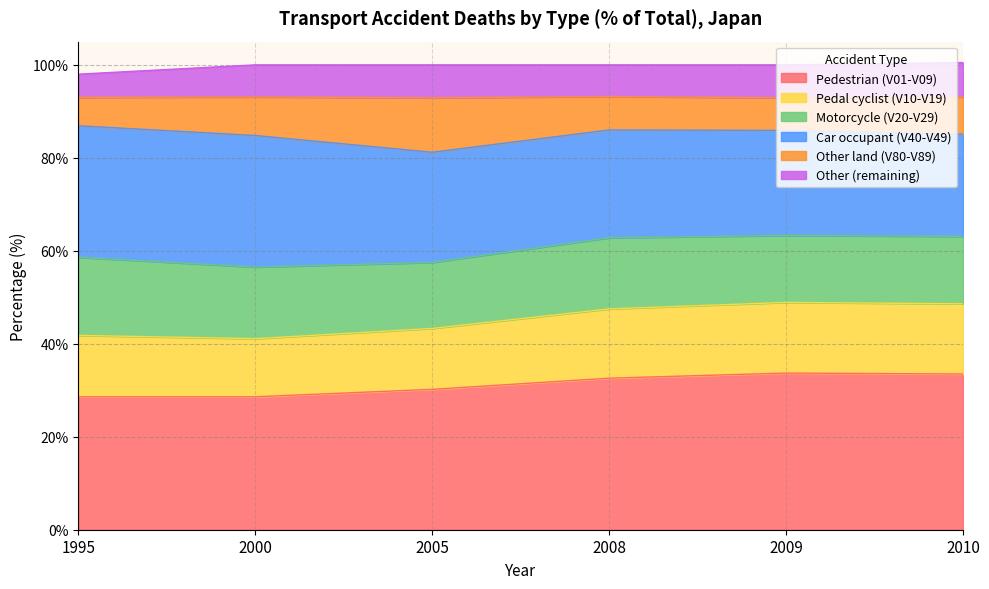

At which label does Pedestrian (V01-V09) first exceed 32?

2008